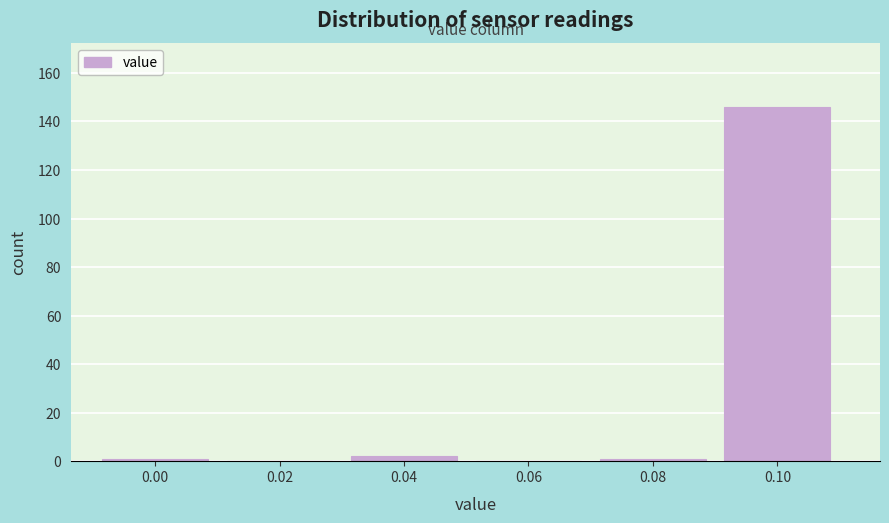

Reading left to right, what are all the values shown in this chart?

0.00=1	0.02=0	0.04=2	0.06=0	0.08=1	0.10=146